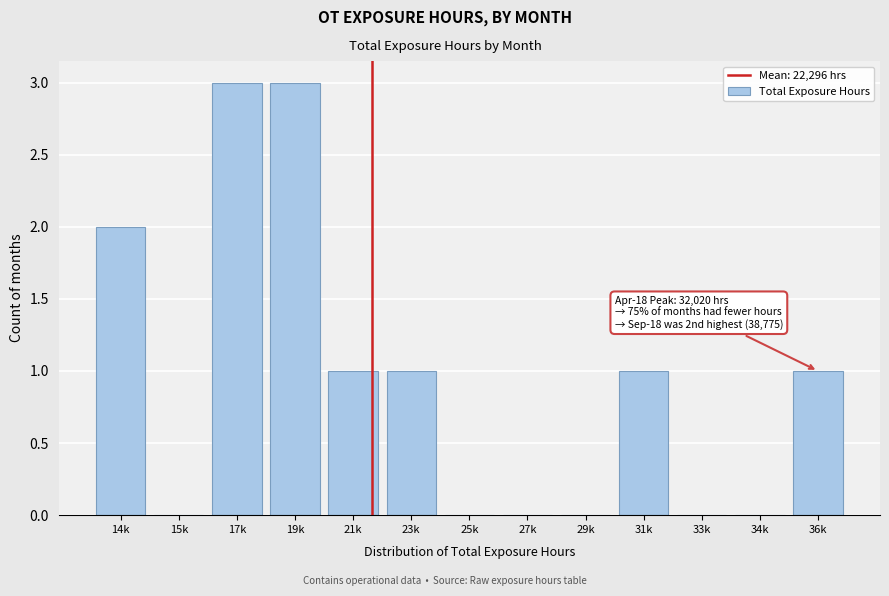

Reading left to right, extract all data points from this chart.

14k=2	15k=0	17k=3	19k=3	21k=1	23k=1	25k=0	27k=0	29k=0	31k=1	33k=0	34k=0	36k=1